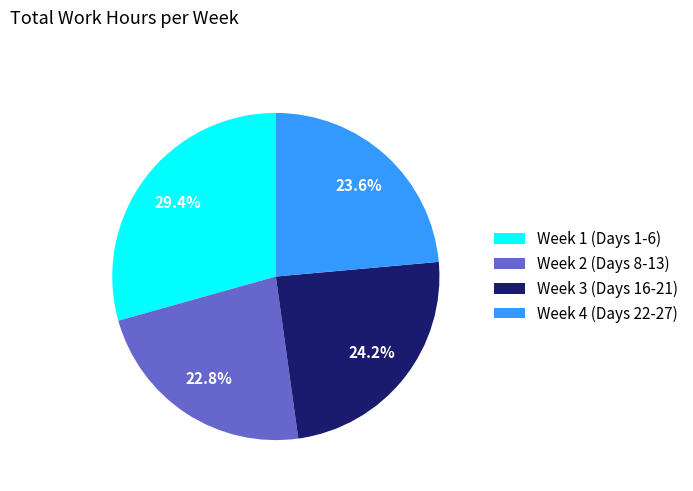

How many segments does this pie chart have?

4